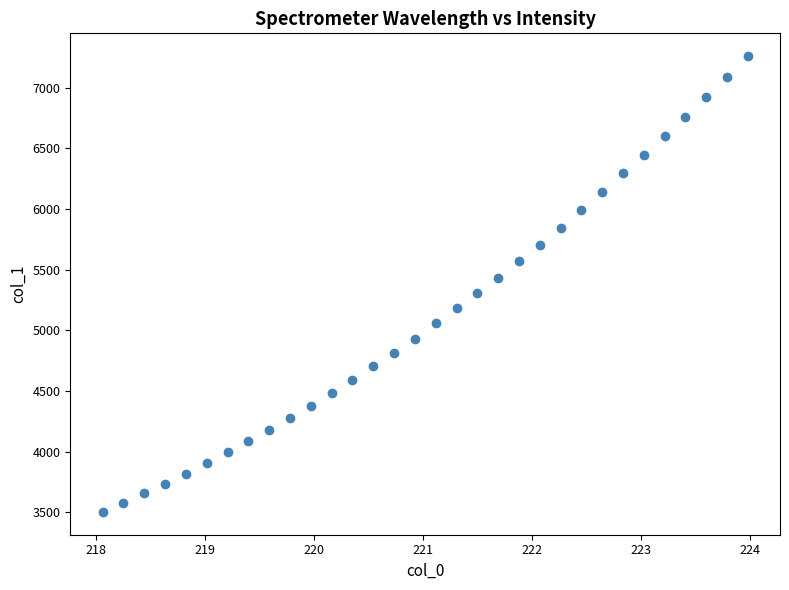

What is the range of Y values (max minus min)?

3754.7